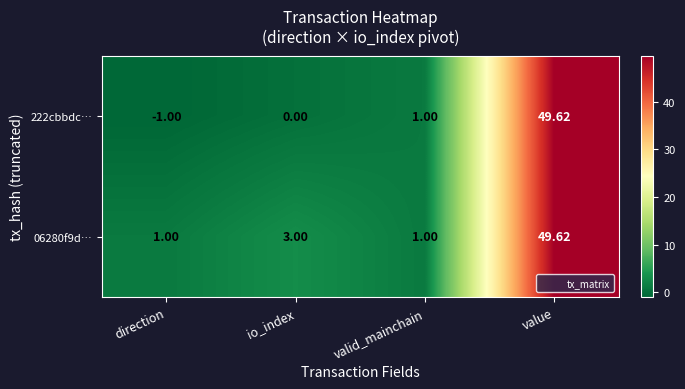

Rank the categories by 222cbbdc… value from lowest to highest.

direction, io_index, valid_mainchain, value